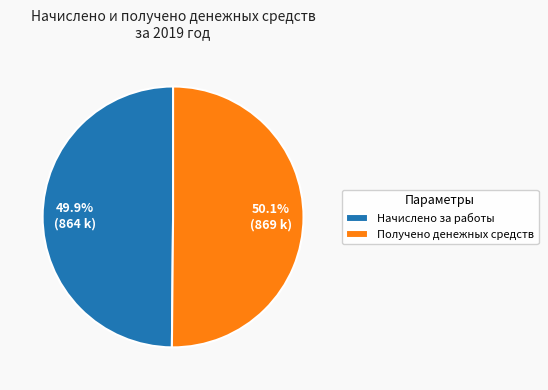

What is the ratio of the value at Получено денежных средств to the value at Начислено за работы?

1.0